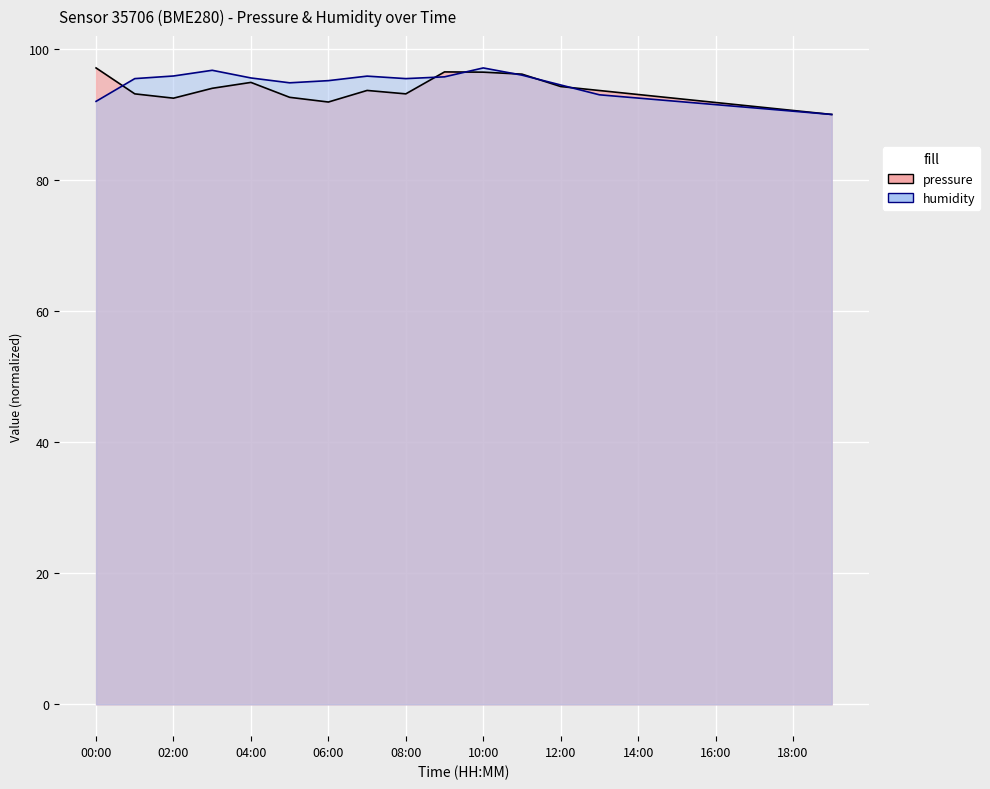

What is the greatest value displayed?

97.1